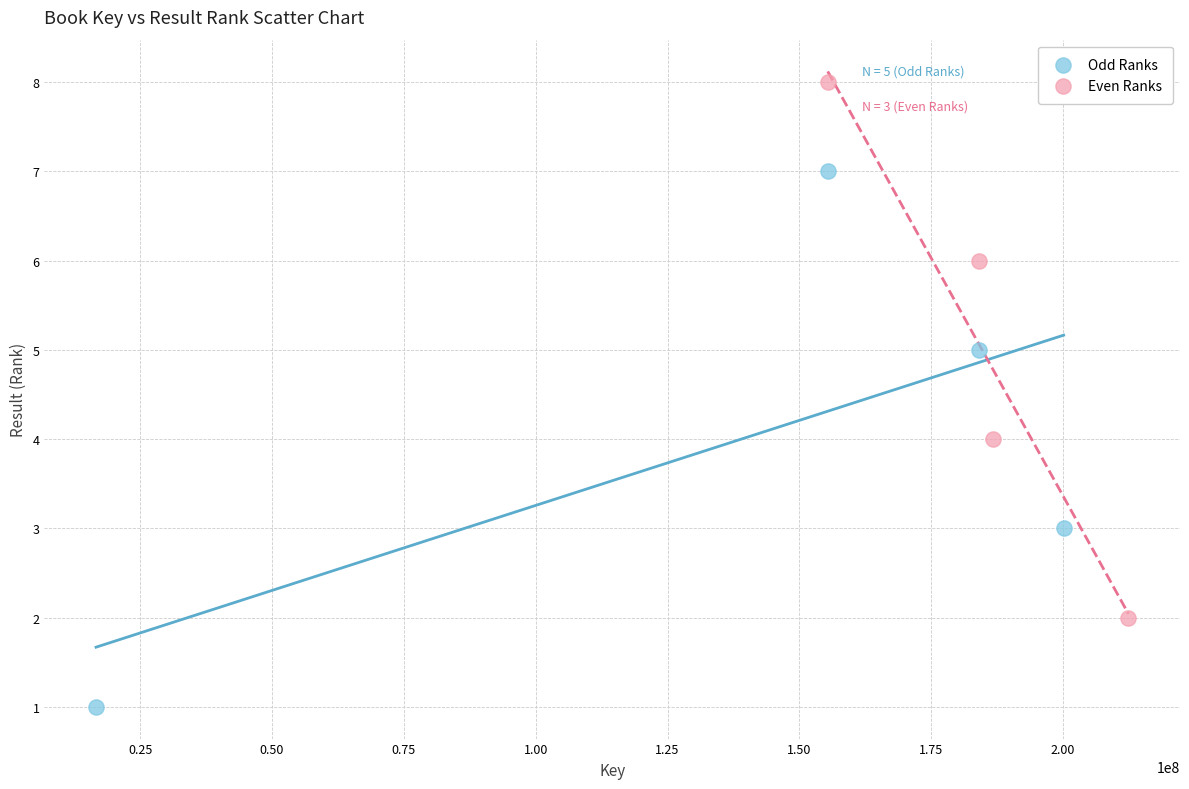

Which series reaches the maximum Y coordinate?

Even Ranks